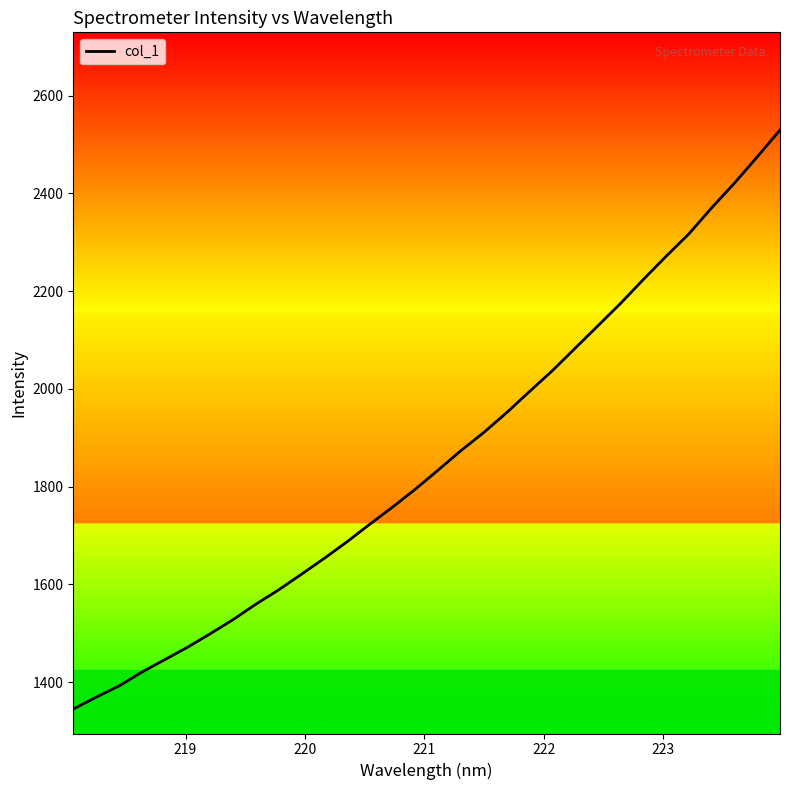

Is this an area chart (filled region under the line)?

No